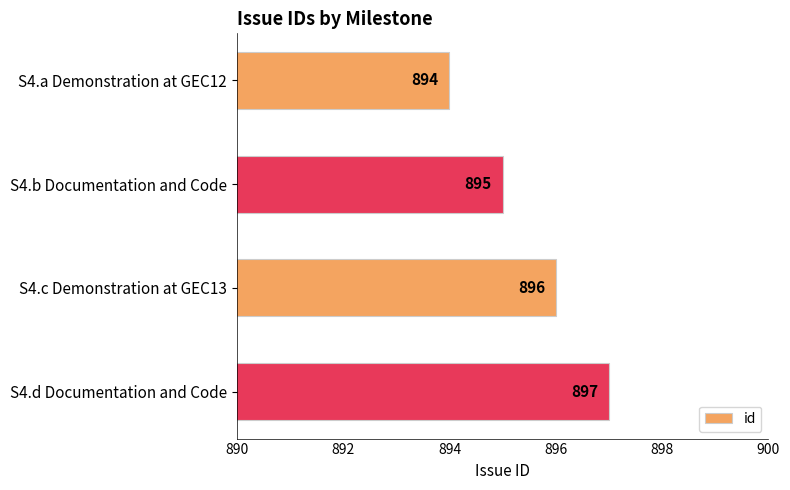

True or false: the data shows 1283 at S4.b Documentation and Code.

False